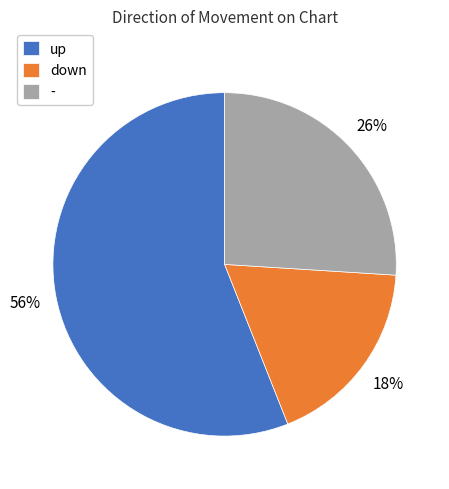

To the nearest percent, what is the combined percentage of - and down?

44%